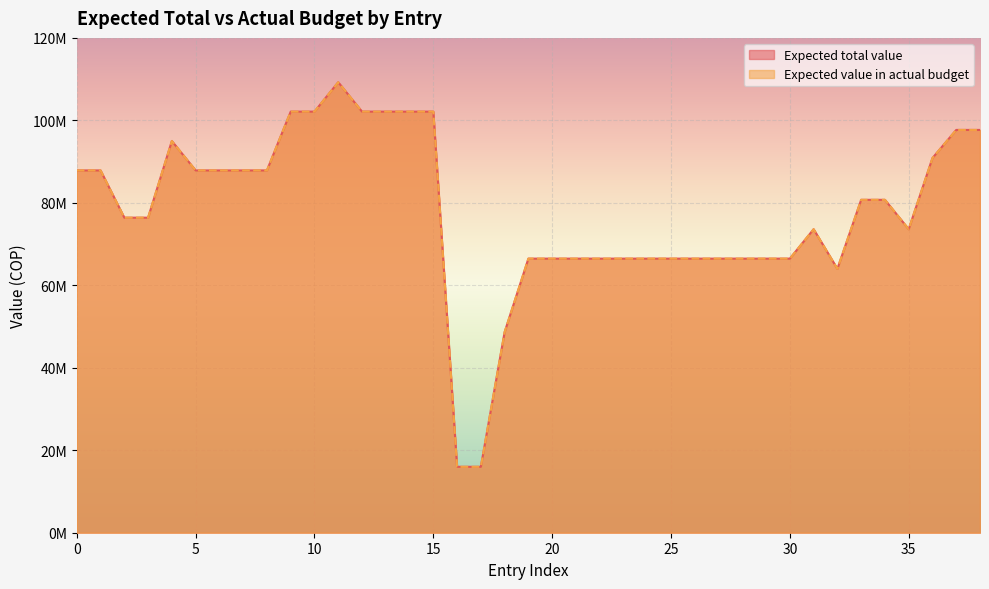

What is the difference between the maximum and second lowest values in the Expected total value series?

93265000